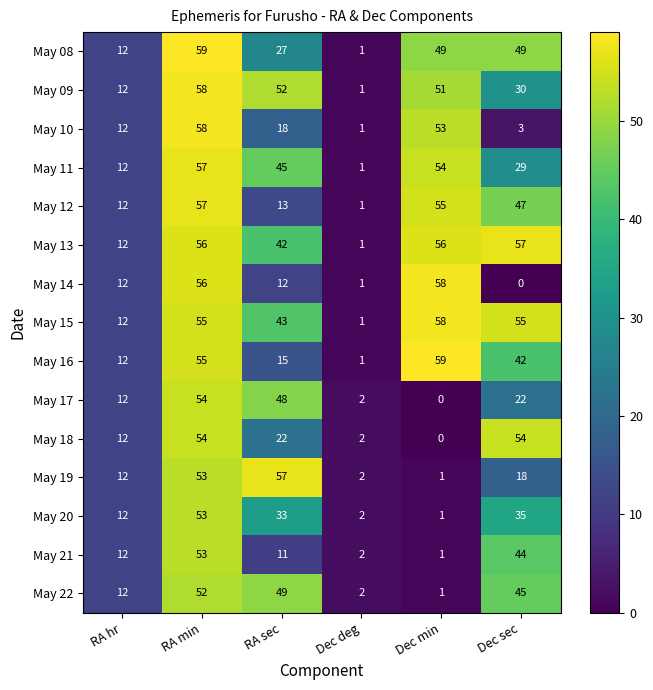

What is the sum of the May 12 values at RA sec and Dec min?

68